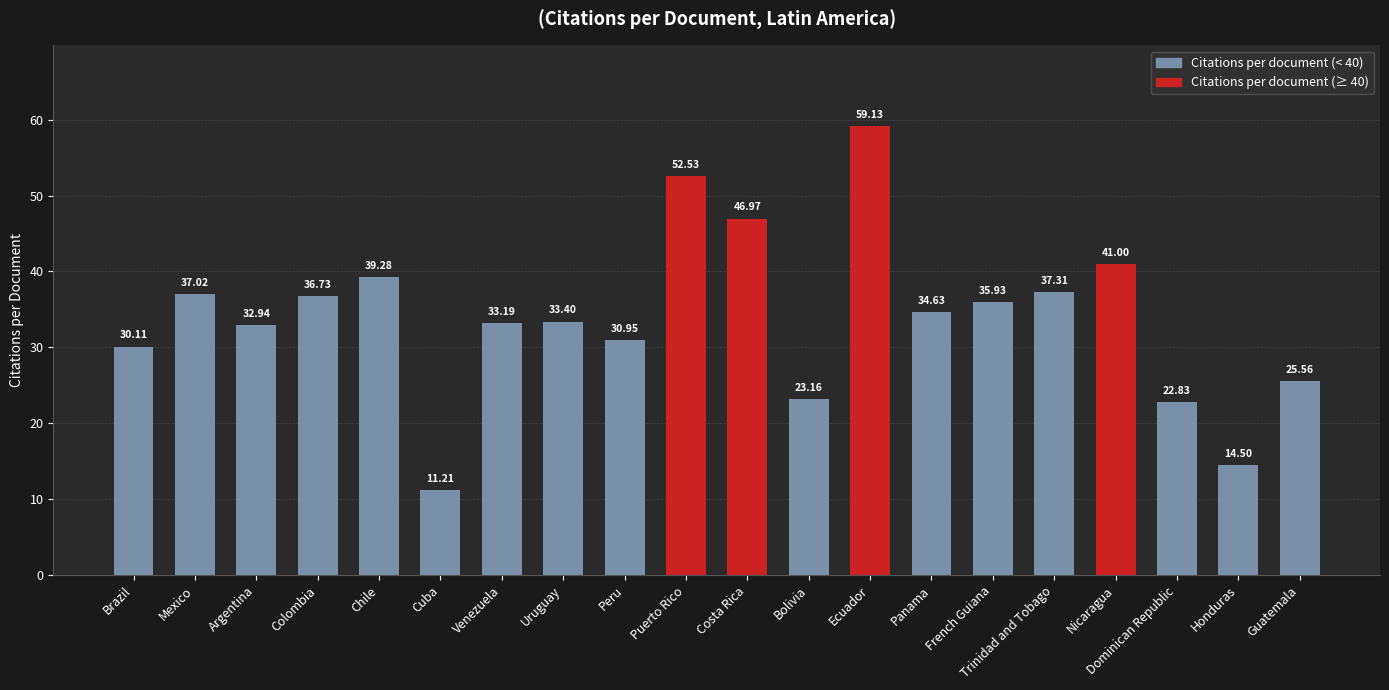

How many bars are there in total?

20